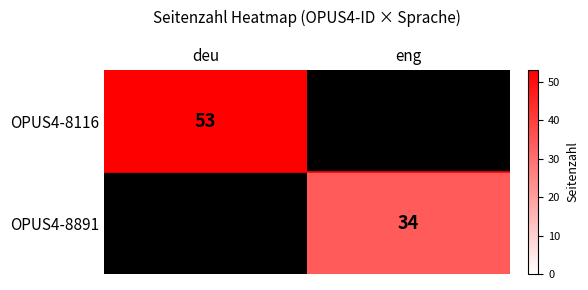

The value of OPUS4-8116 at deu is 86. True or false?

False